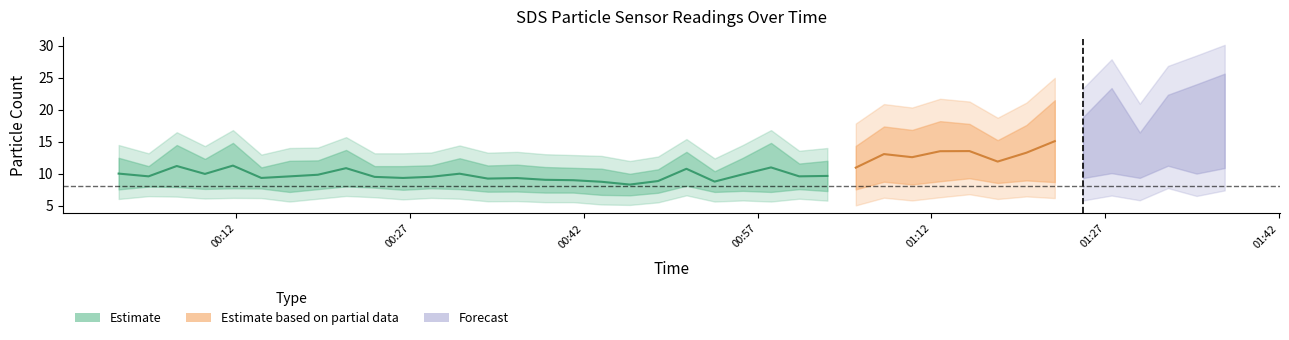

What is the difference between the maximum and minimum values in the SDS_P1 series?

15.7